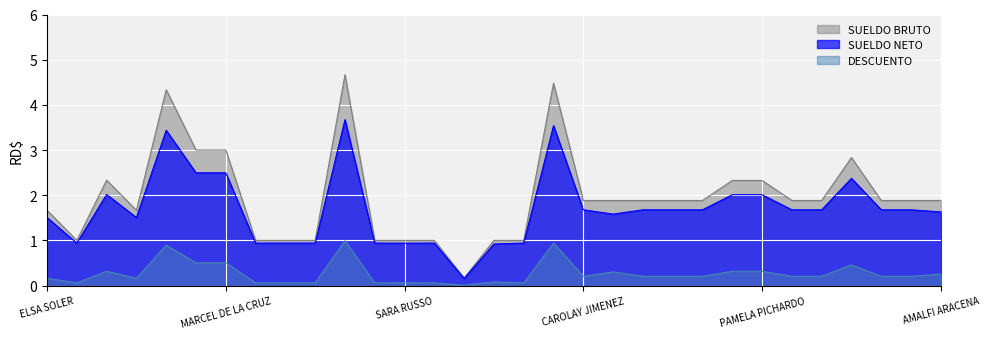

What position from the right is PAMELA PIMENTEL?

24